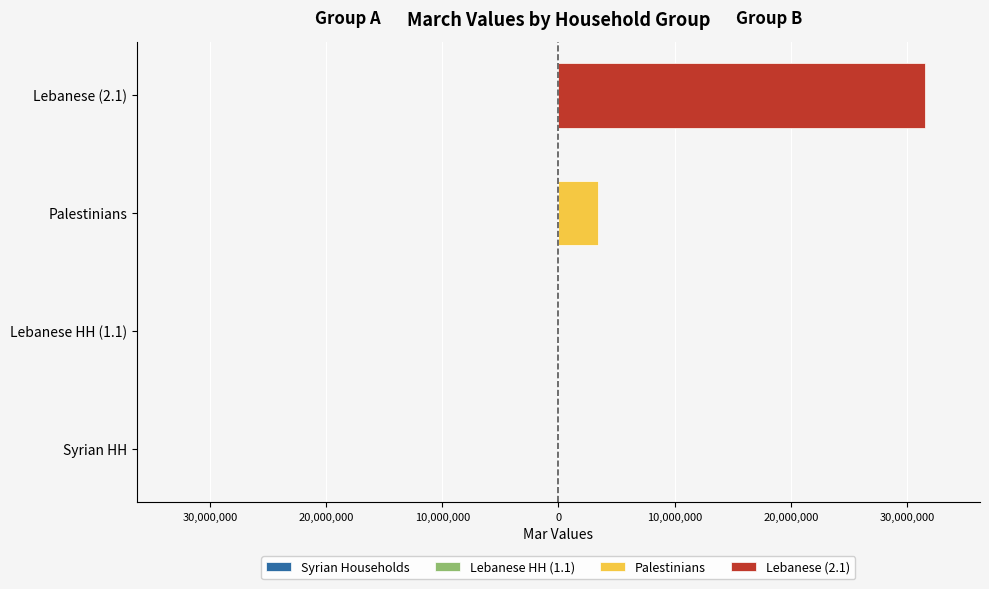

How many bars are there in each group?

4